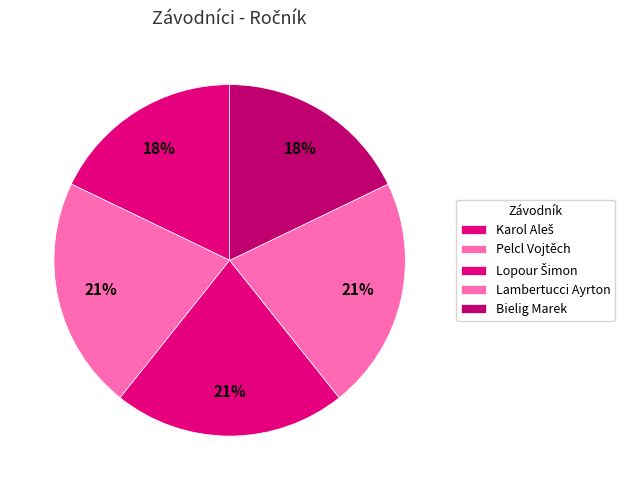

To the nearest percent, what portion does Pelcl Vojtěch represent?

21%